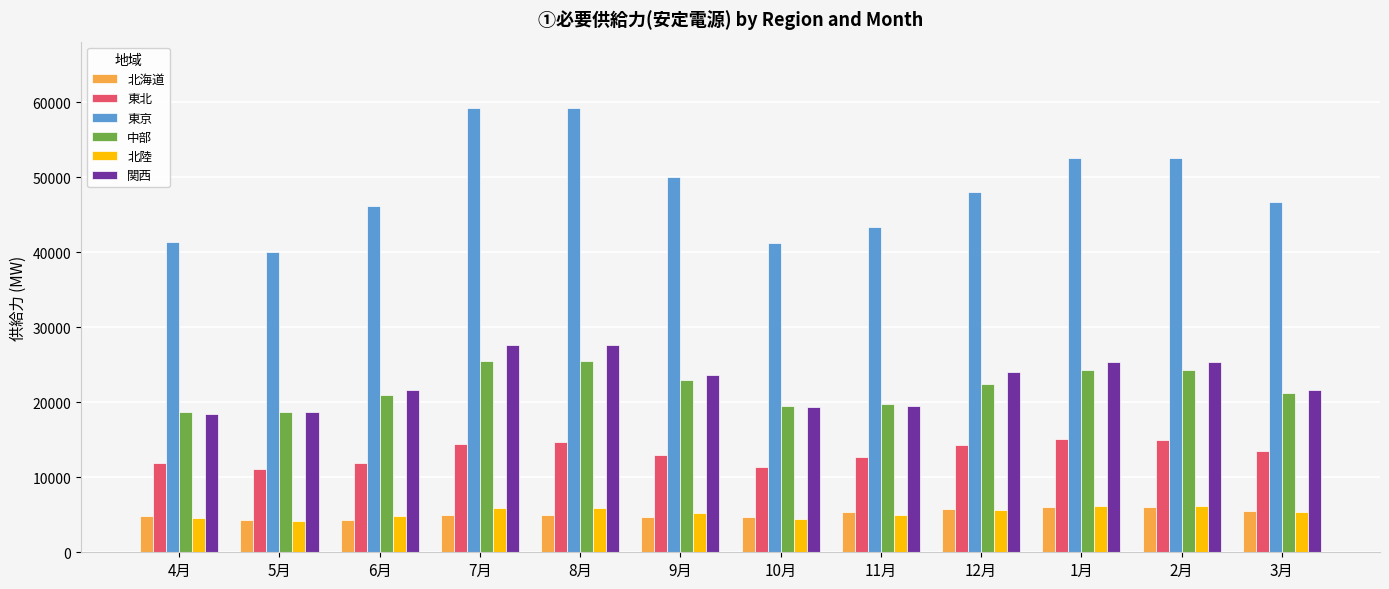

What is the label of the 4th bar from the left?

7月